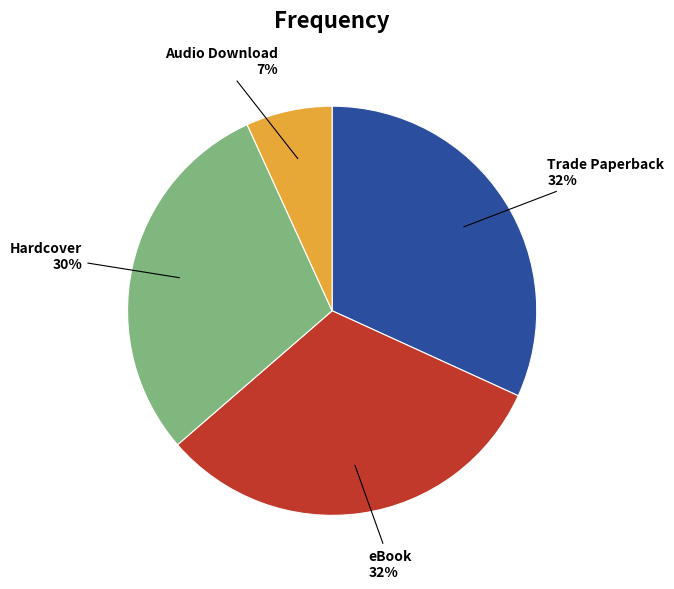

Does any single category account for the majority?

No